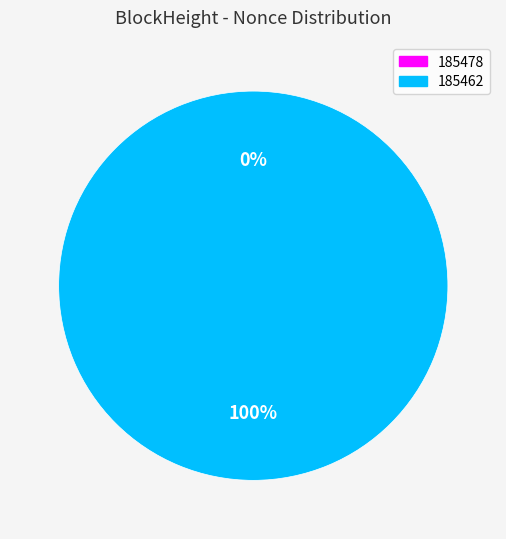

Is 185462 the majority of the pie?

Yes